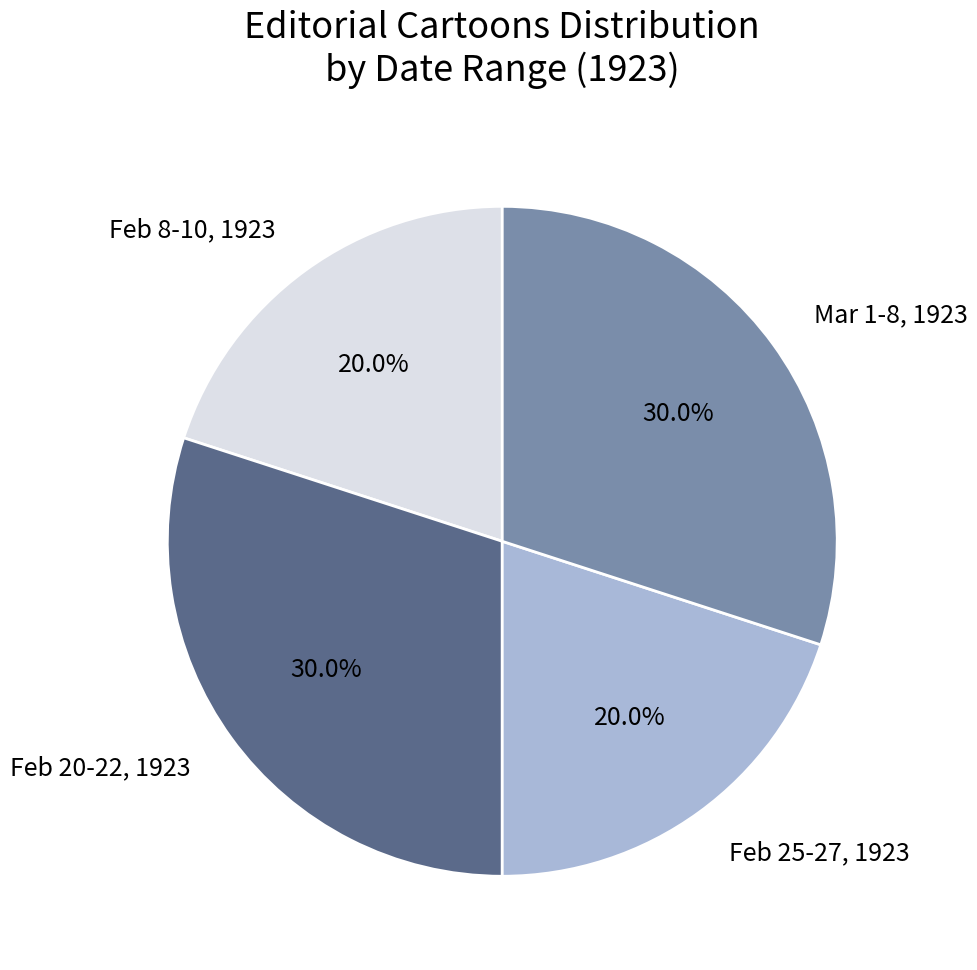

Is there a majority slice in this chart?

No